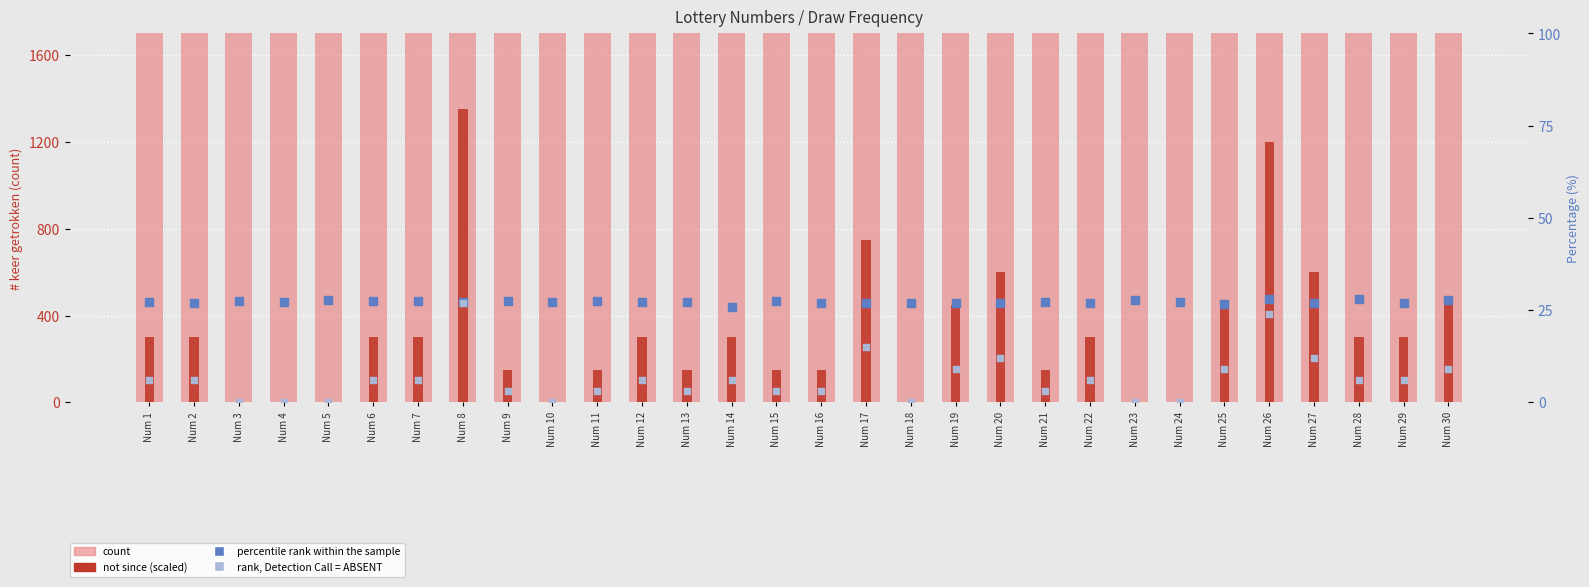

Which series has the widest spread of Y values?

not since (×150)